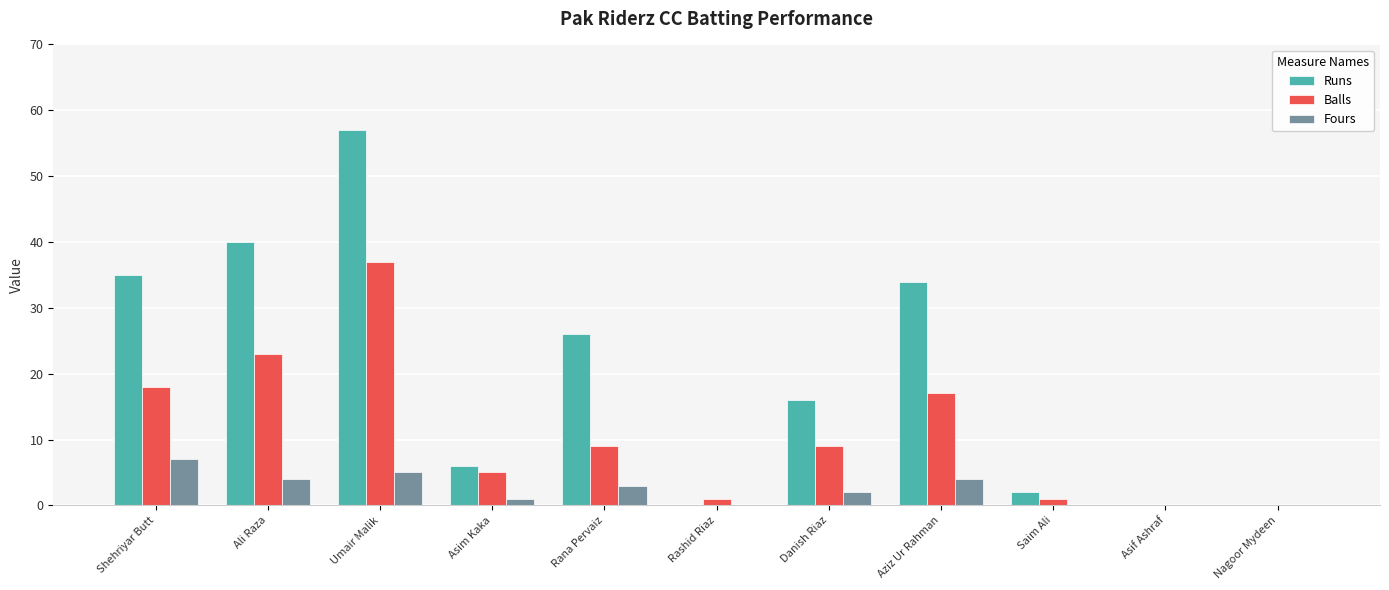

Between Rashid Riaz and Danish Riaz, which series saw the biggest shift?

Runs